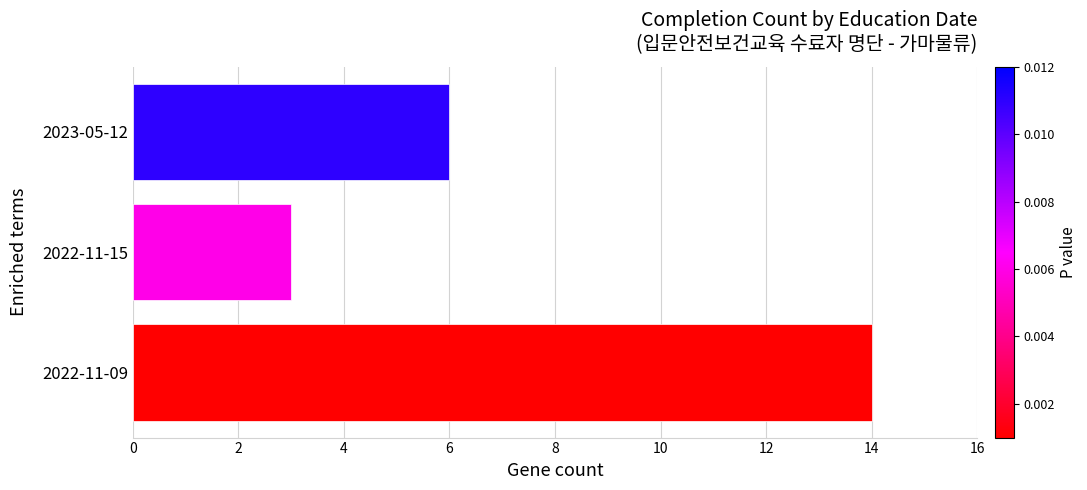

Is it true that the value at 2022-11-15 is 5?

False